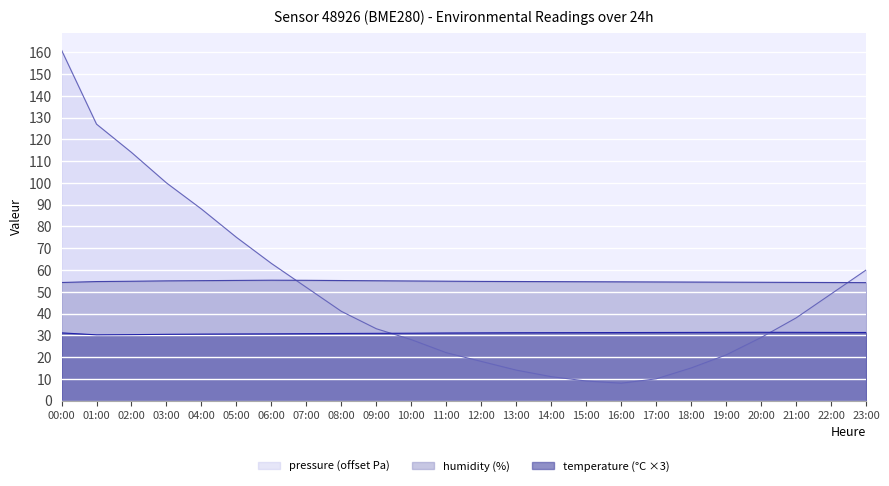

True or false: humidity and pressure cross at least once.

True